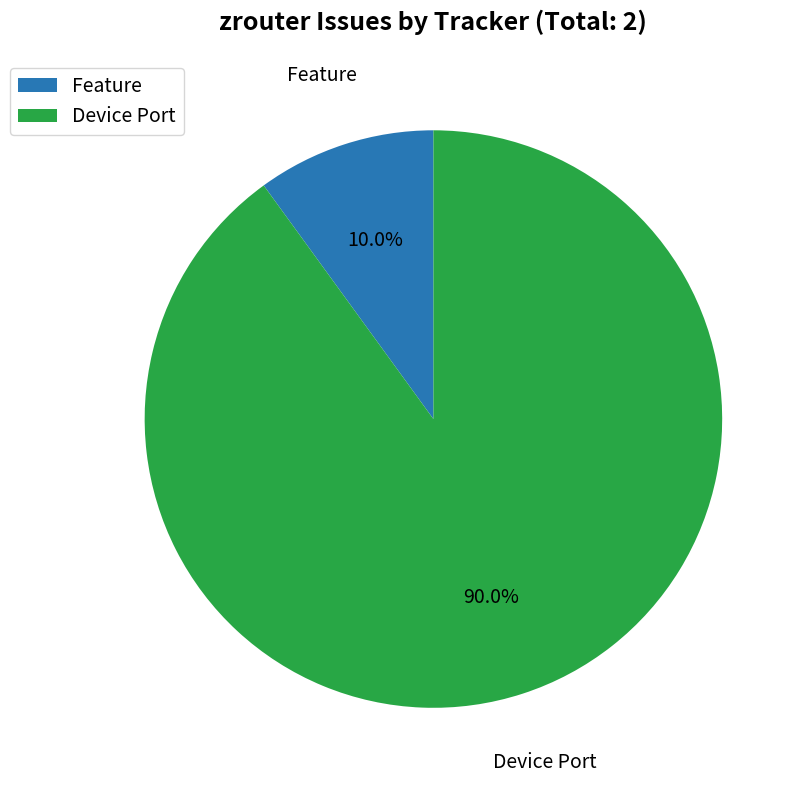

How many segments does this pie chart have?

2